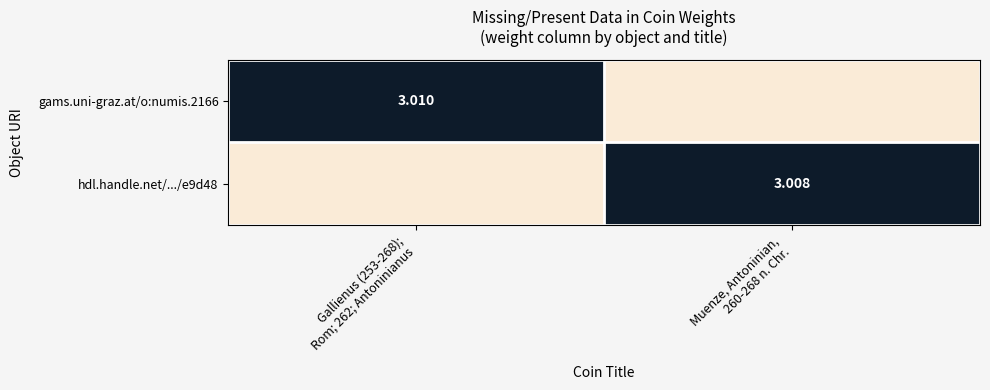

What is the difference between the maximum and minimum values in the gams.uni-graz.at/o:numis.2166 series?

1